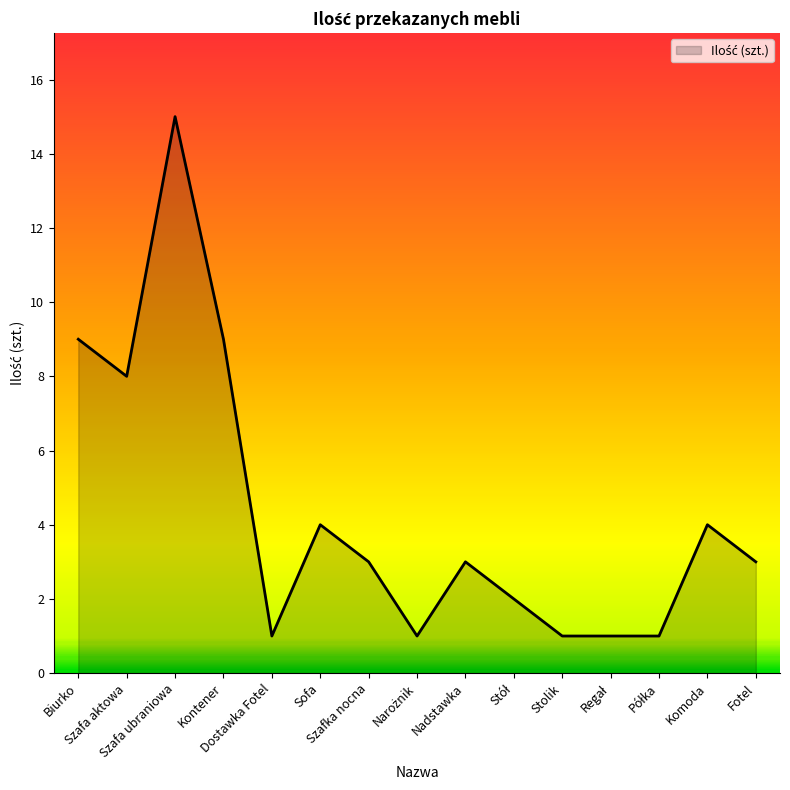

How many distinct data groups are displayed?

1